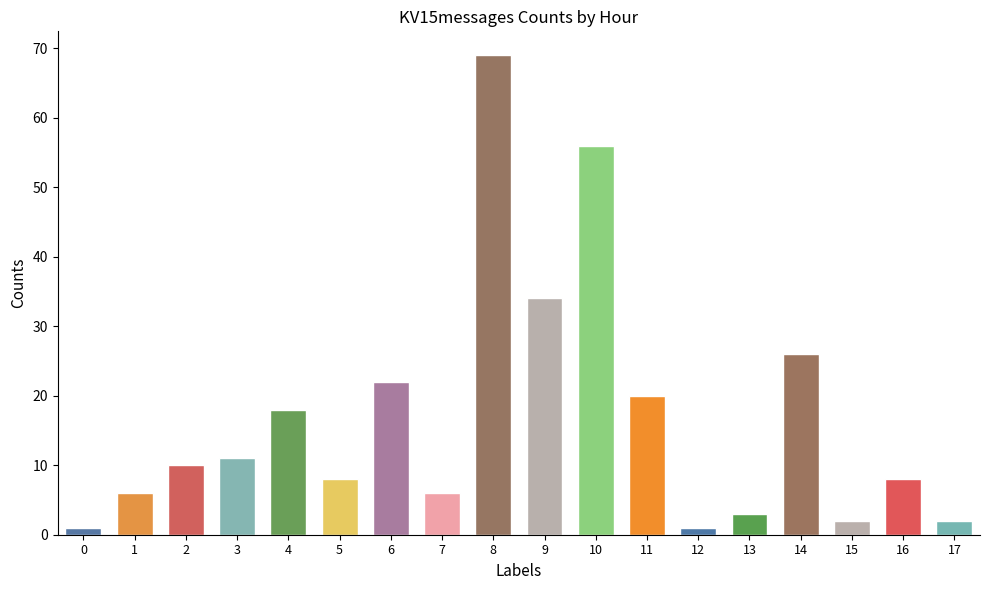

What is the sum of all values?

303